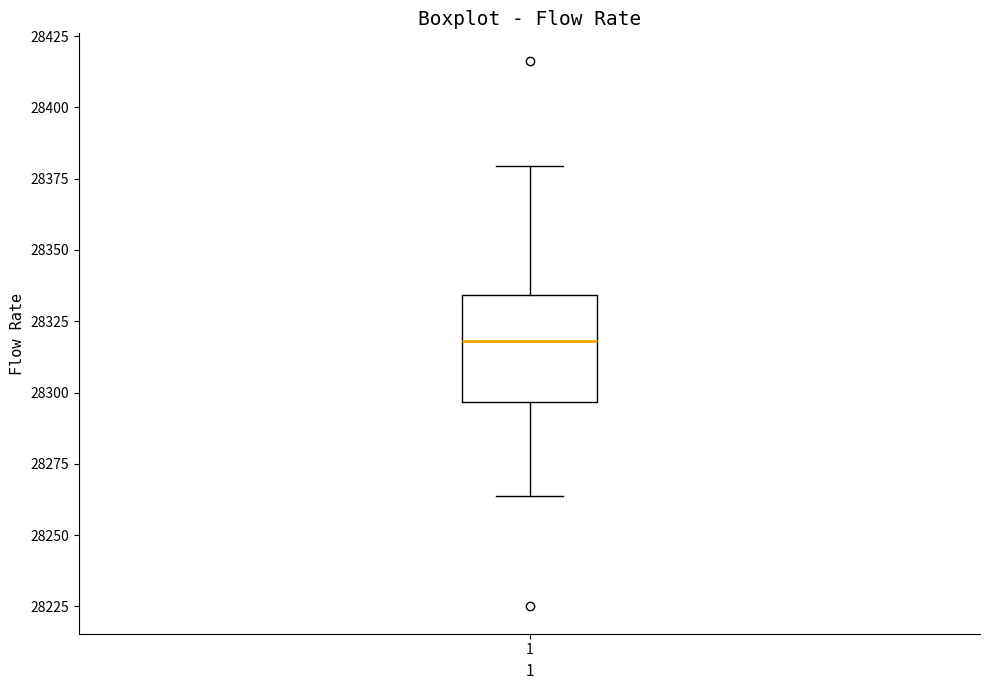

Read this box plot against the y-axis: the position of the median line, the range covered by the box, and the ends of both whiskers. The values are not printed on the chart, so give them approximately, as read against the axis.

median 28320, box 28295 to 28335, whiskers 28265 to 28380